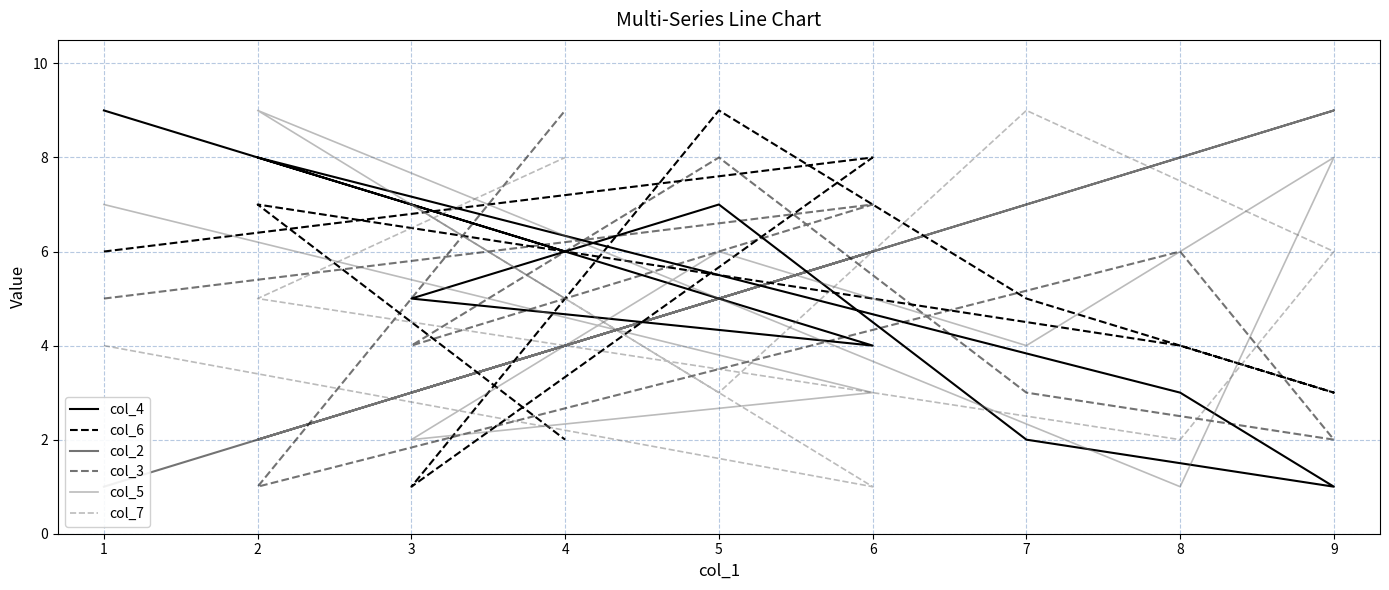

True or false: col_6 and col_3 cross at least once.

True